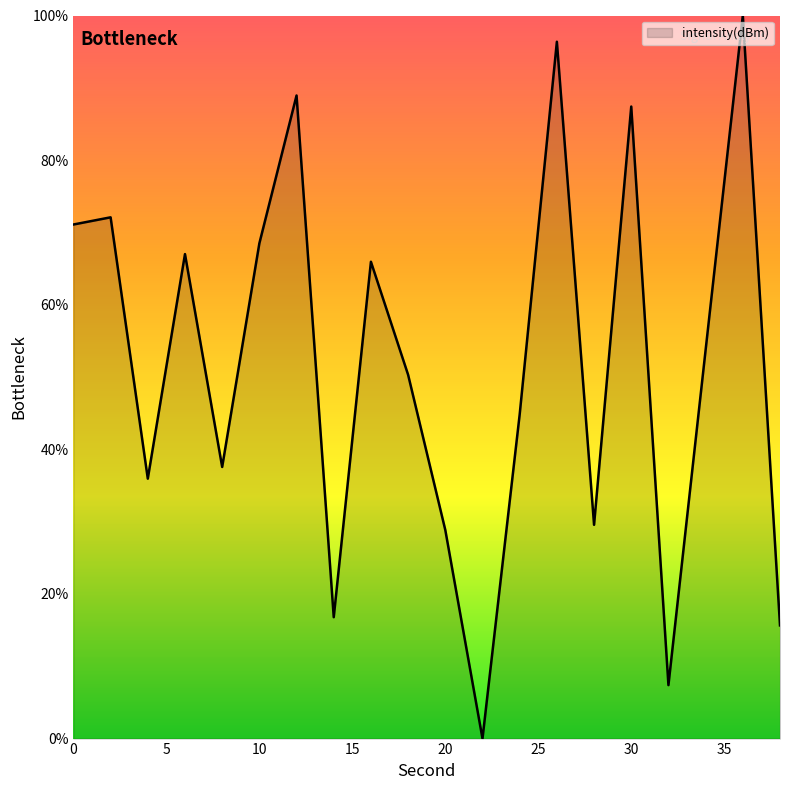

What is the greatest value displayed?

100.0